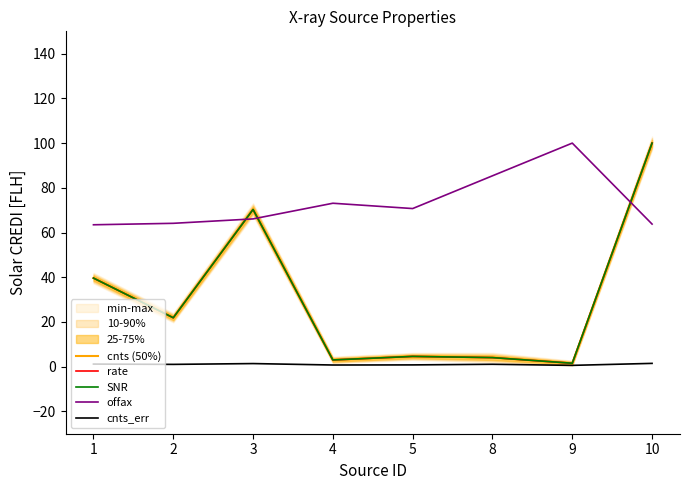

At which label does SNR reach its peak?

10